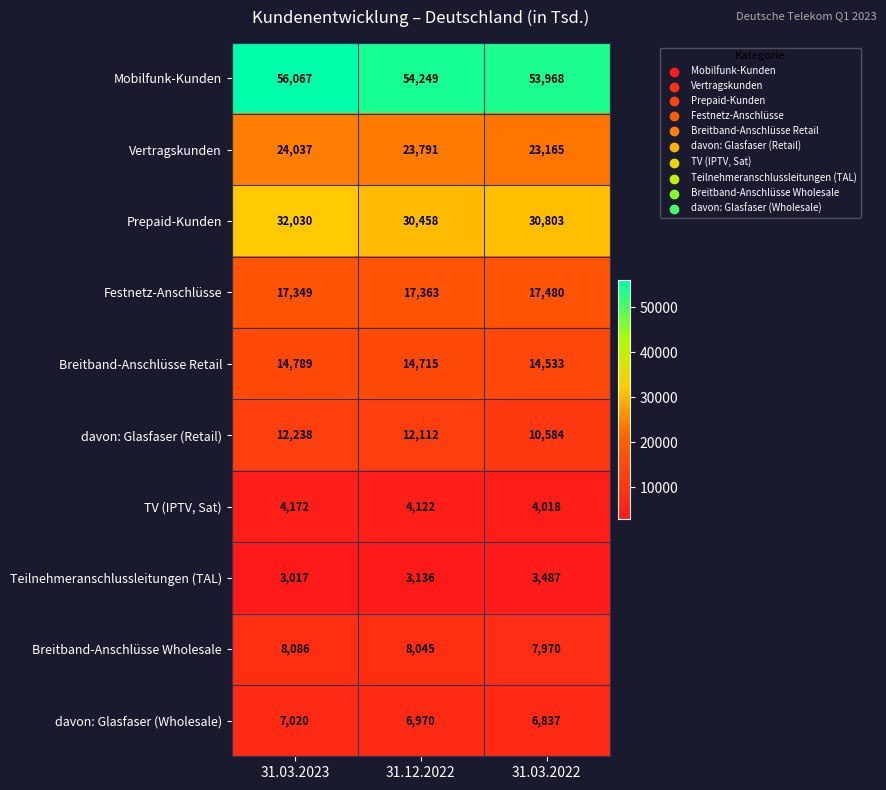

At which label does Breitband-Anschlüsse Wholesale reach its peak?

31.03.2023